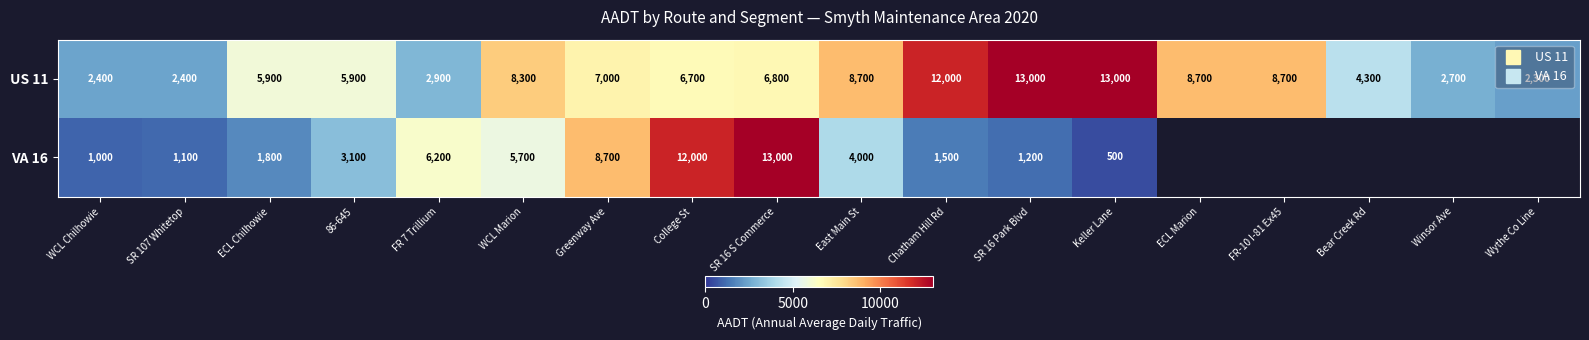

Where does the US 11 series first go above 6800?

WCL Marion